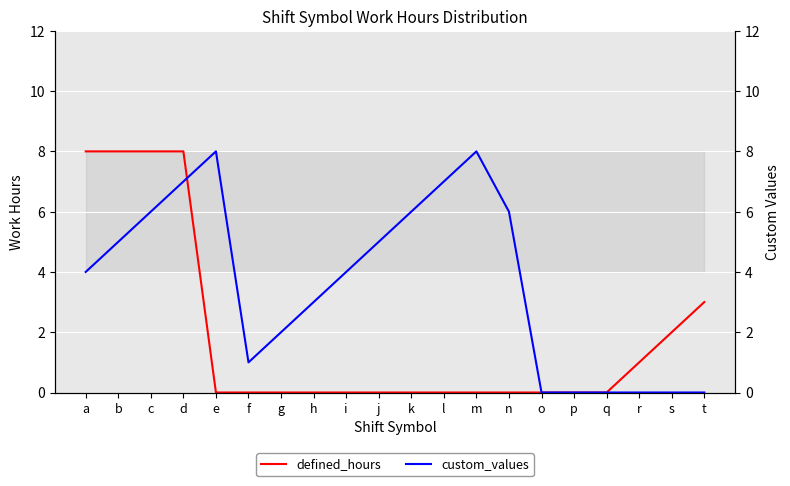

What is the difference between the highest and lowest values at k?

6